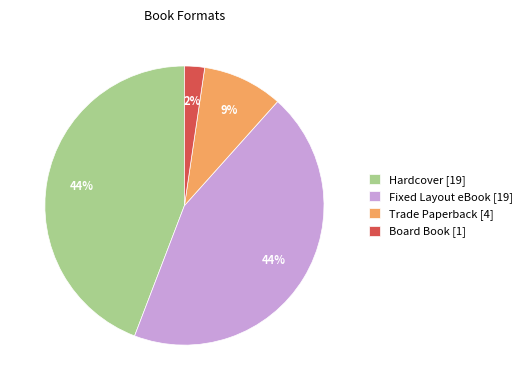

To the nearest percent, what is the average slice percentage?

25%